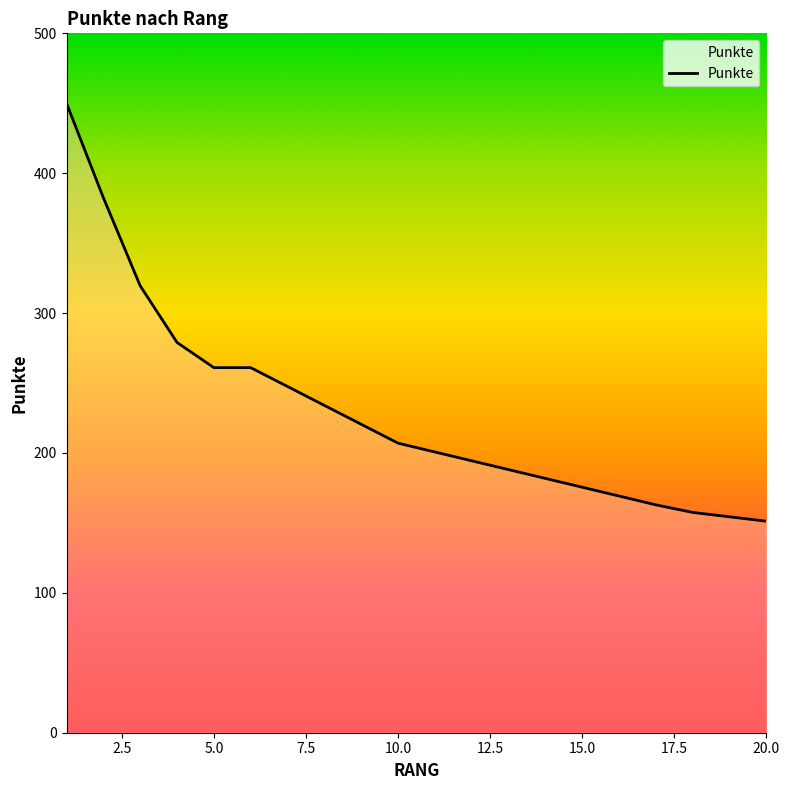

How many data points are above 207?

9